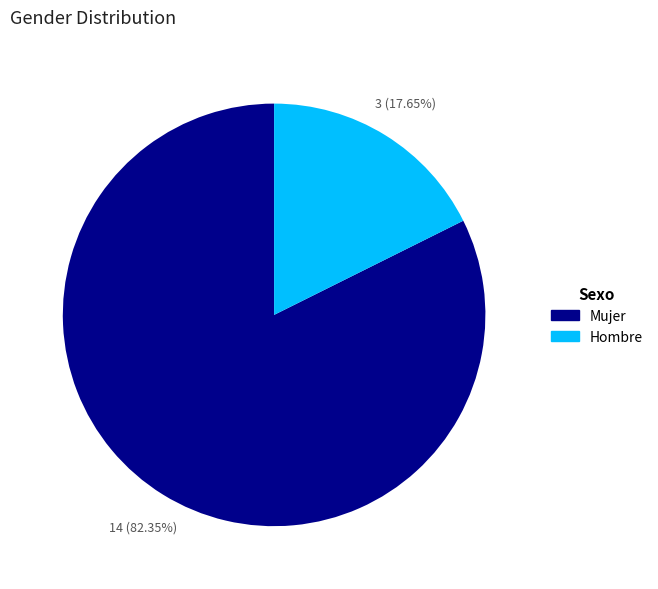

Between Hombre and Mujer, which is larger?

Mujer